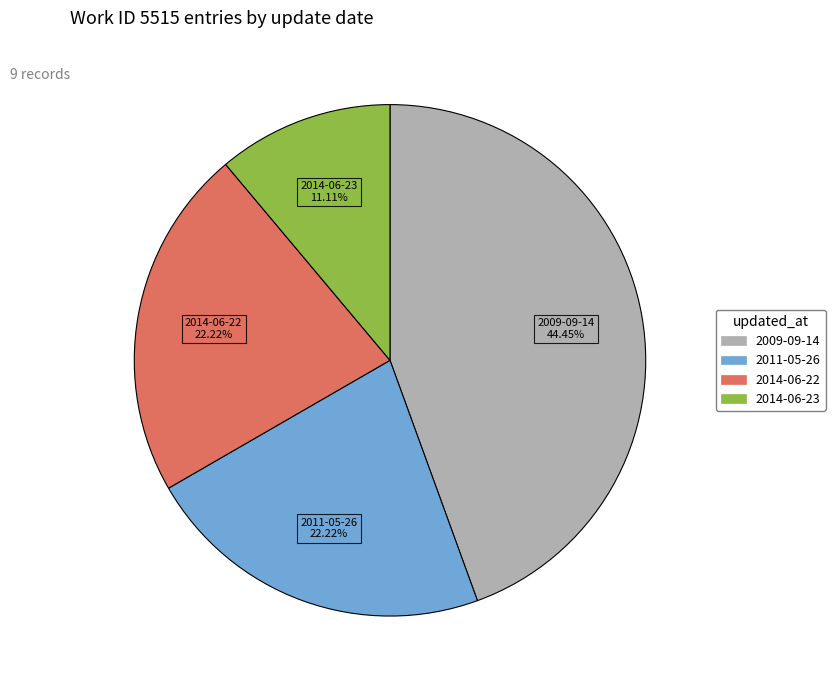

Does any single category account for the majority?

No